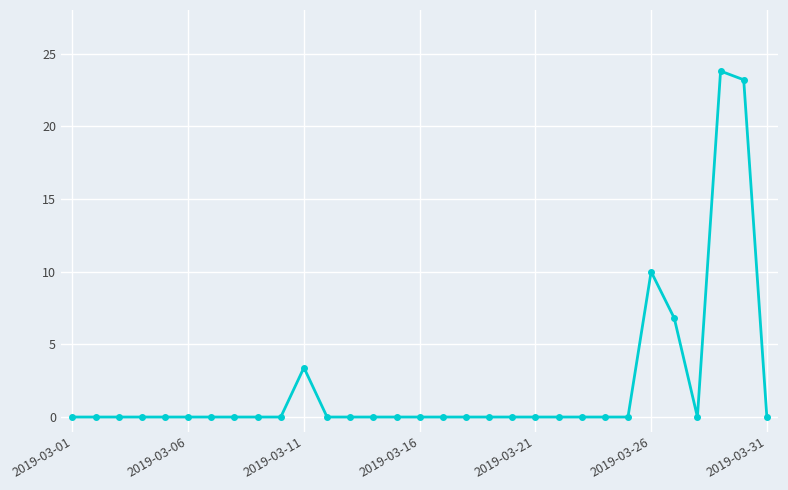

True or false: the data has more than 0 interior local peaks.

True